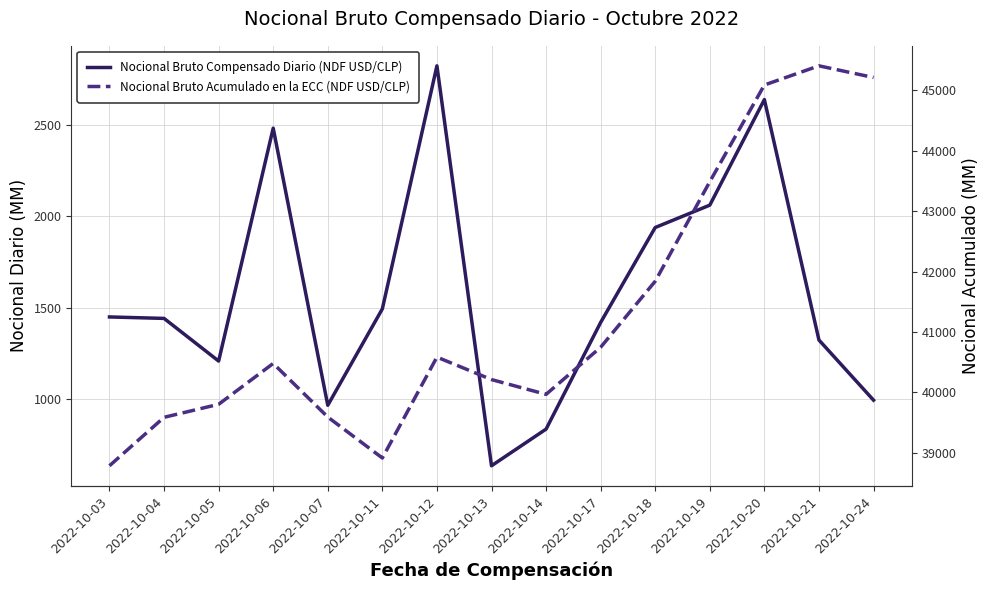

At which label is Nocional Bruto Compensado Diario (NDF USD/CLP) closest to 1729?

2022-10-18